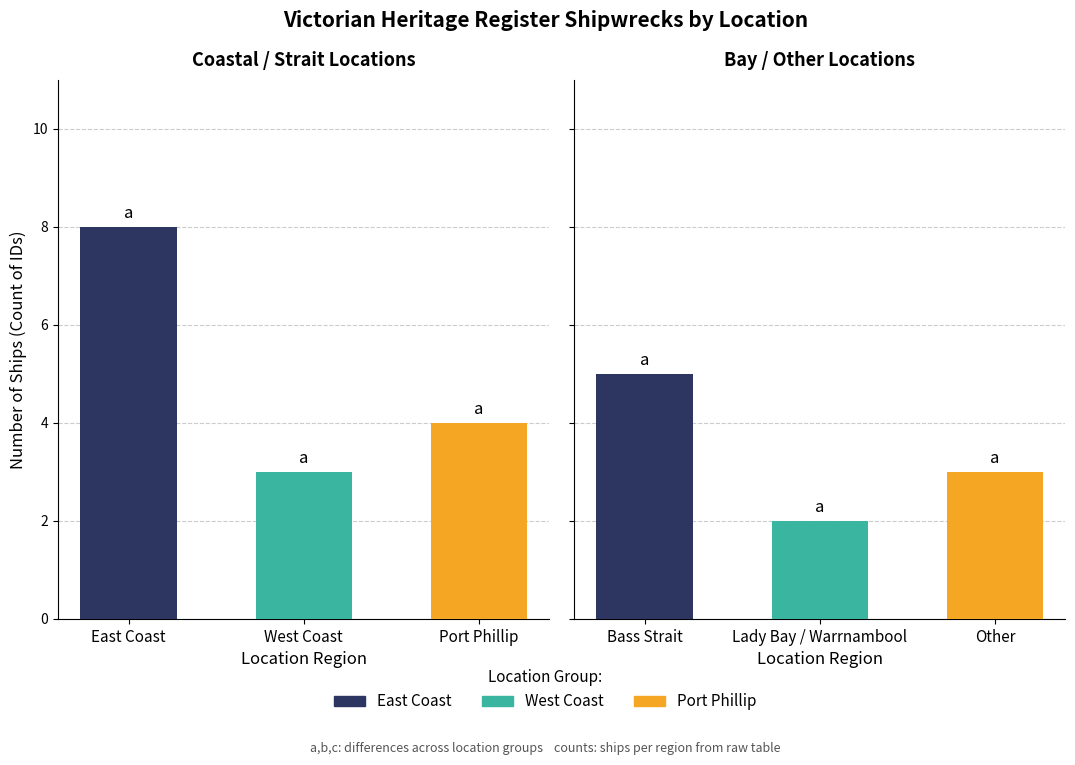

Rank the categories by value from highest to lowest.

East Coast, Bass Strait, Port Phillip, West Coast, Other, Lady Bay / Warrnambool